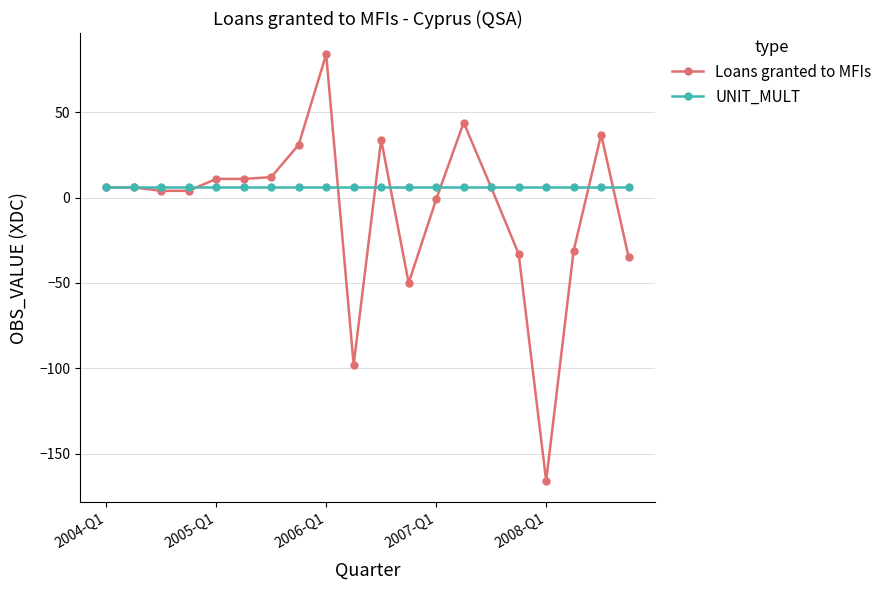

Which series has the widest spread of values?

Loans granted to MFIs